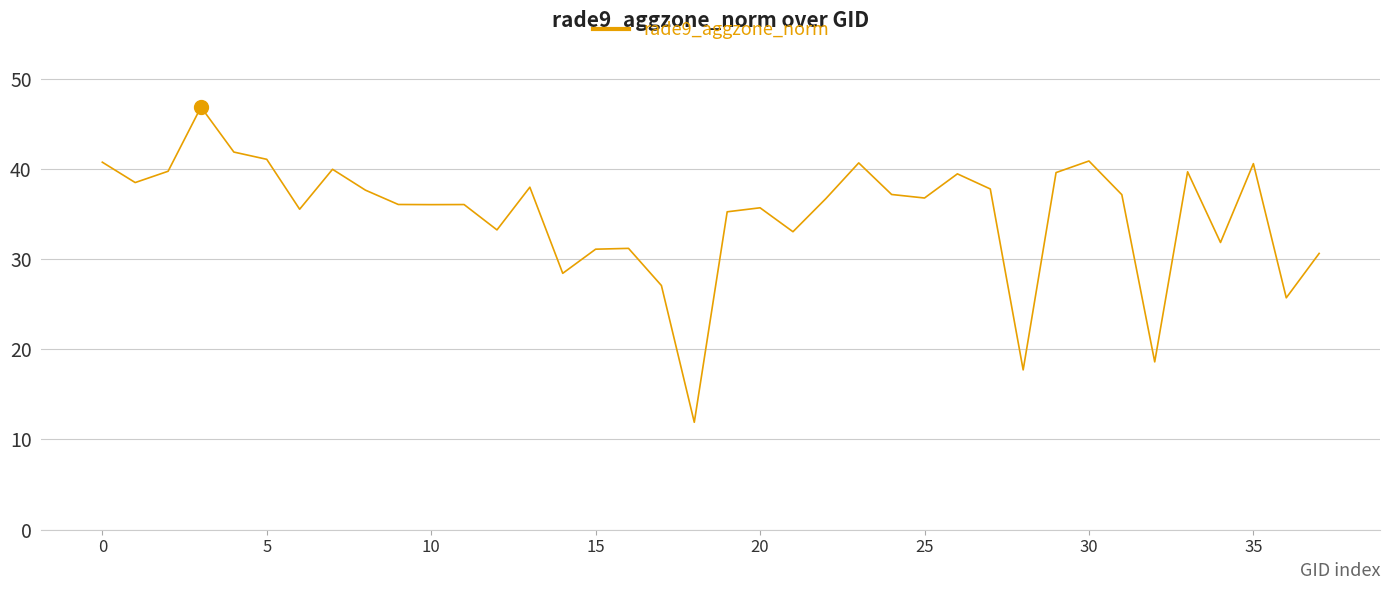

What is the greatest value displayed?

46.8